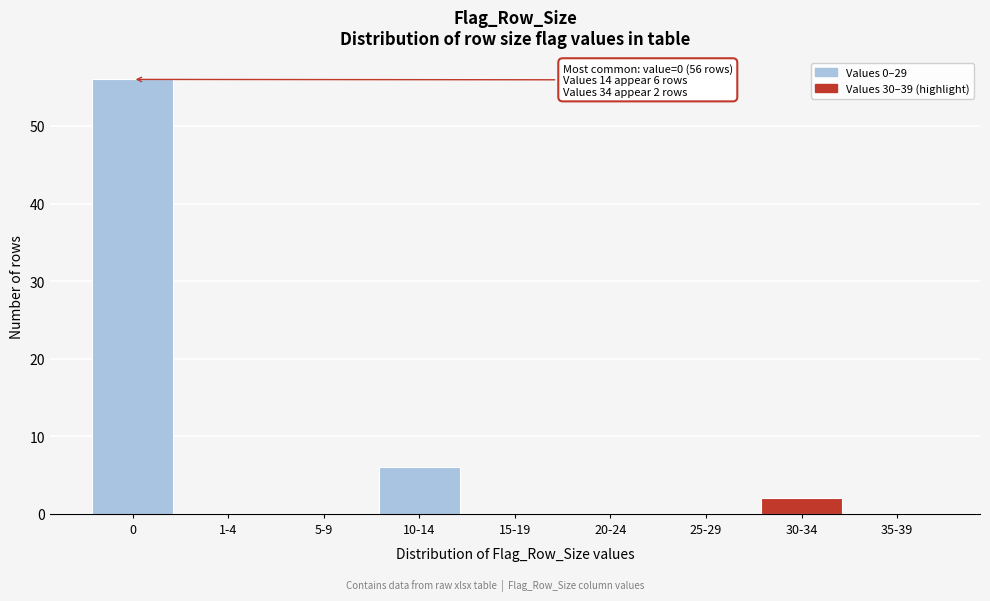

Reading left to right, transcribe all the data shown in this chart.

0=56	1-4=0	5-9=0	10-14=6	15-19=0	20-24=0	25-29=0	30-34=2	35-39=0